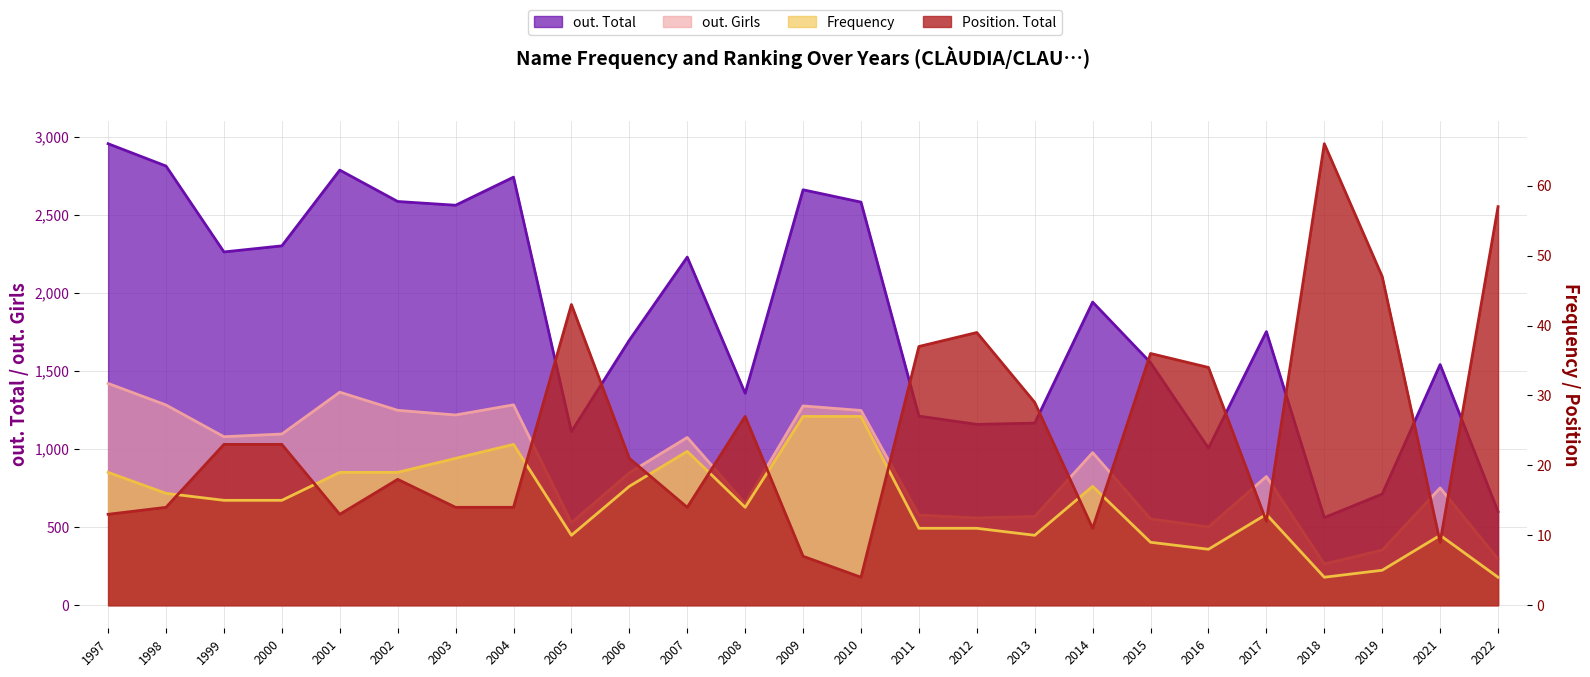

True or false: out. Total has more than 2 interior local peaks.

True